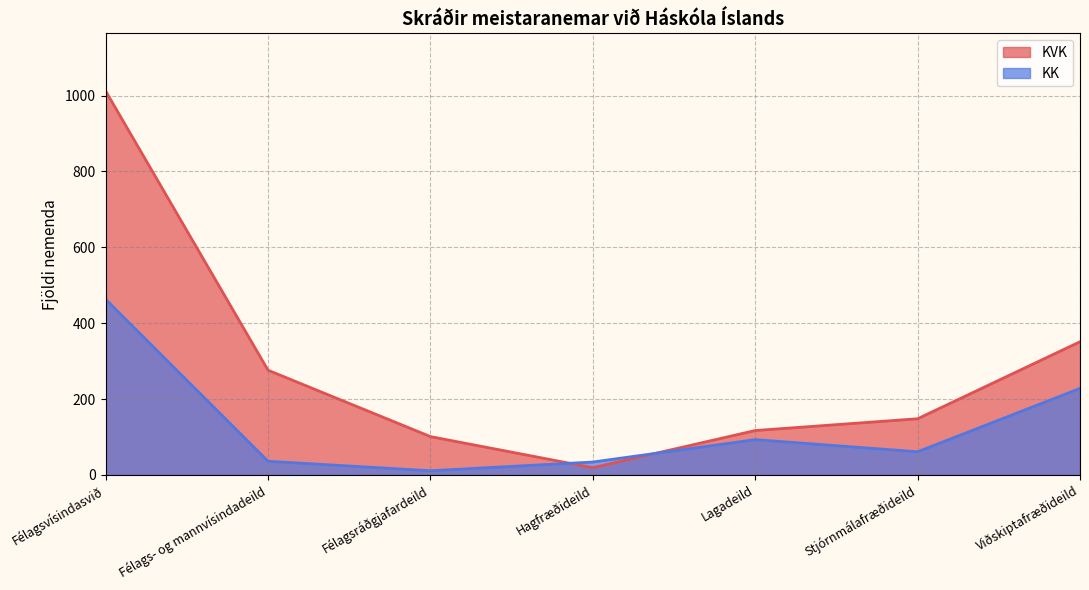

Reading left to right, extract all data points from this chart.

KVK: Félagsvísindasvið=1012	Félags- og mannvísindadeild=276	Félagsráðgjafardeild=101	Hagfræðideild=19	Lagadeild=117	Stjórnmálafræðideild=148	Viðskiptafræðideild=351
KK: Félagsvísindasvið=463	Félags- og mannvísindadeild=36	Félagsráðgjafardeild=11	Hagfræðideild=34	Lagadeild=93	Stjórnmálafræðideild=61	Viðskiptafræðideild=228